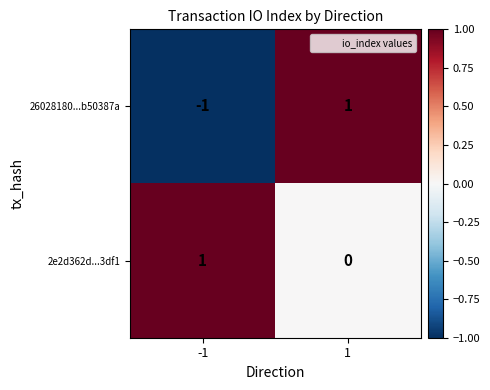

Rank the series at 1 from highest to lowest value.

26028180...b50387a, 2e2d362d...3df1